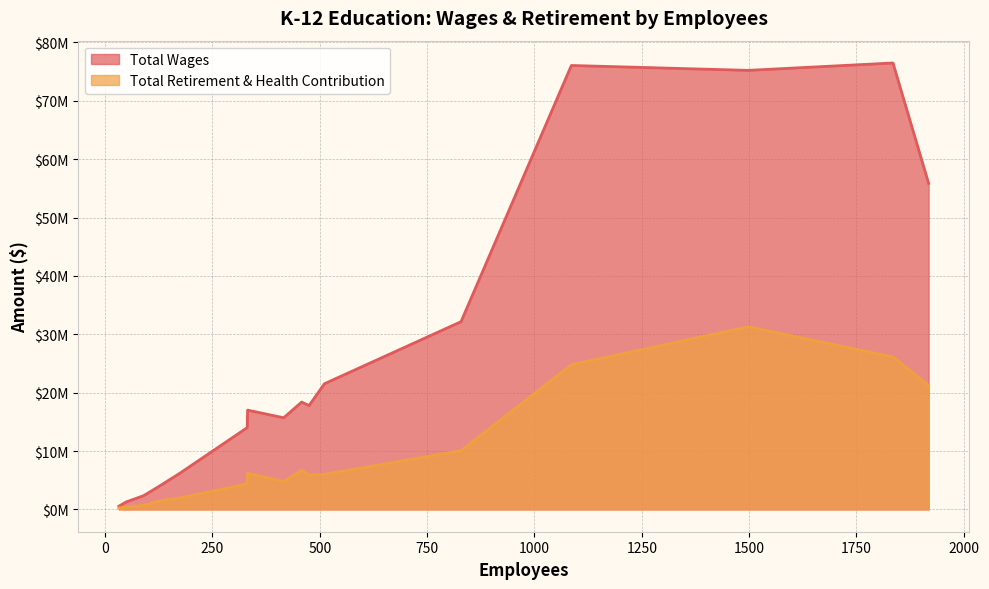

What is the label of the 17th point from the left?

32